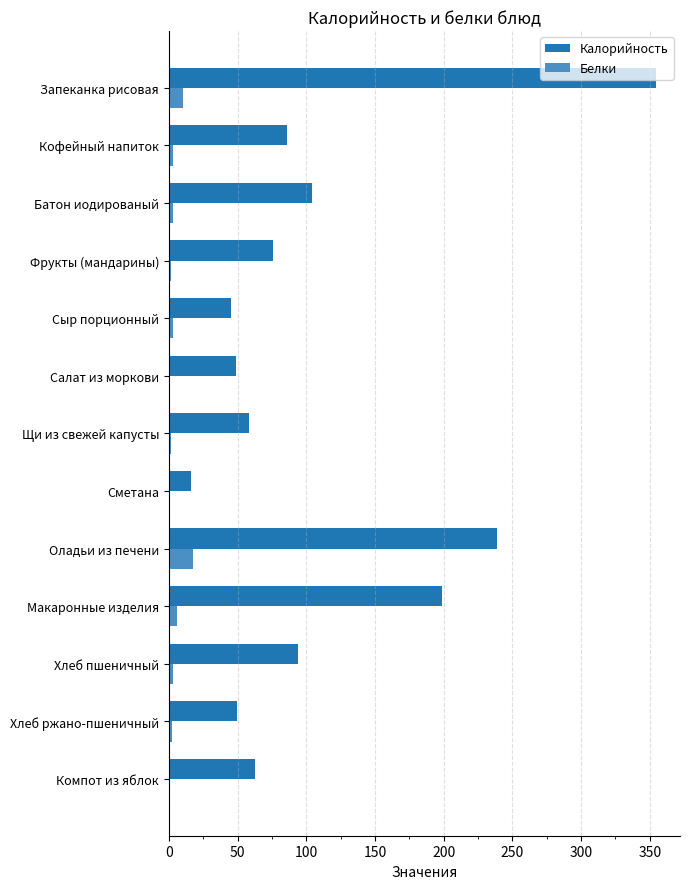

Count the number of categories in the chart.

13